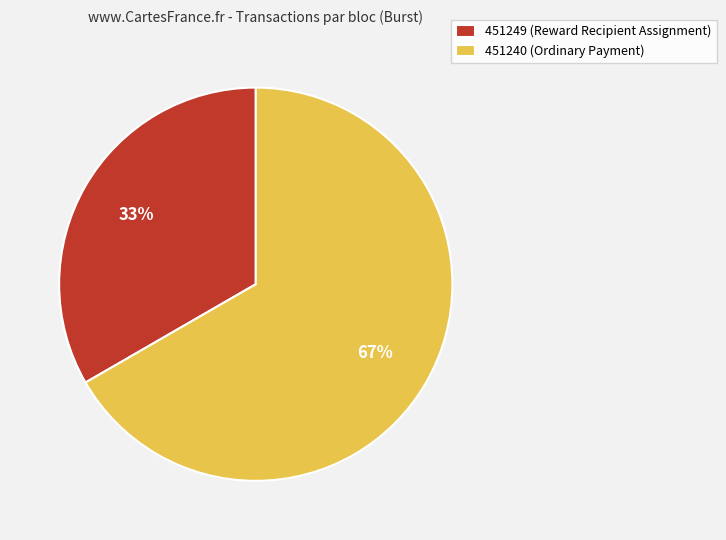

Do 451240 (Ordinary Payment) and 451249 (Reward Recipient Assignment) together represent more than half of the pie?

Yes